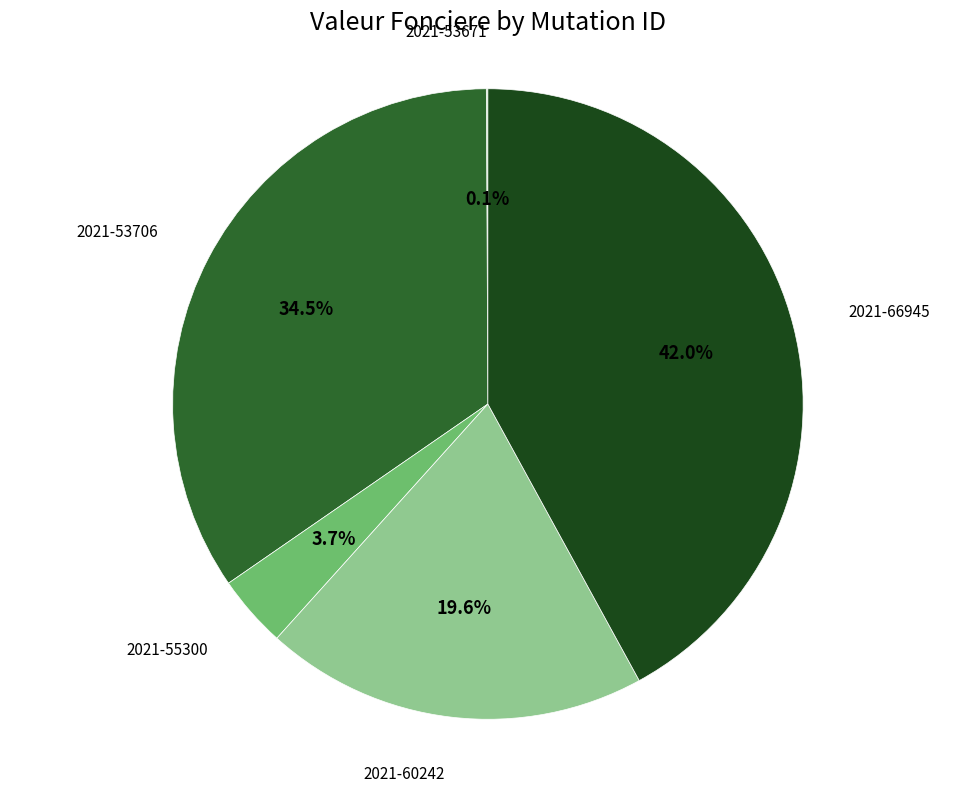

Is there any slice that represents more than half of the pie?

No